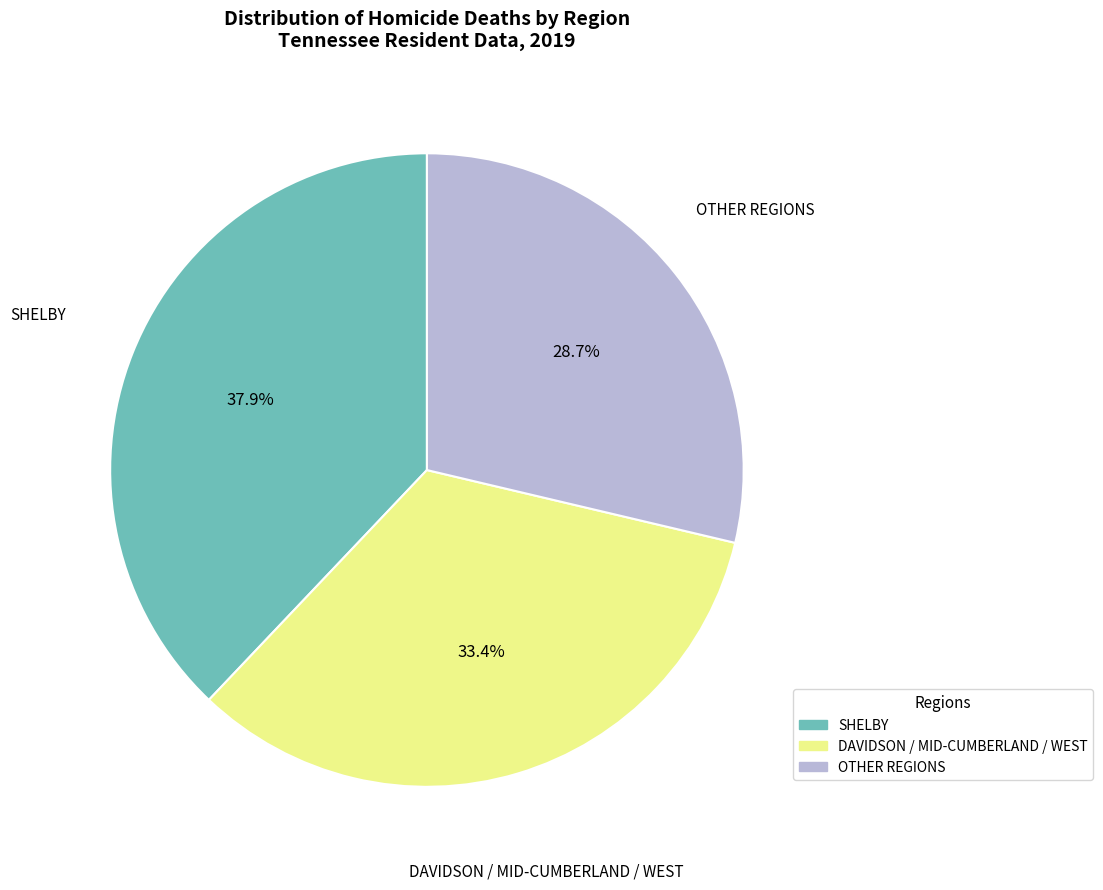

Count the number of slices in the pie.

3